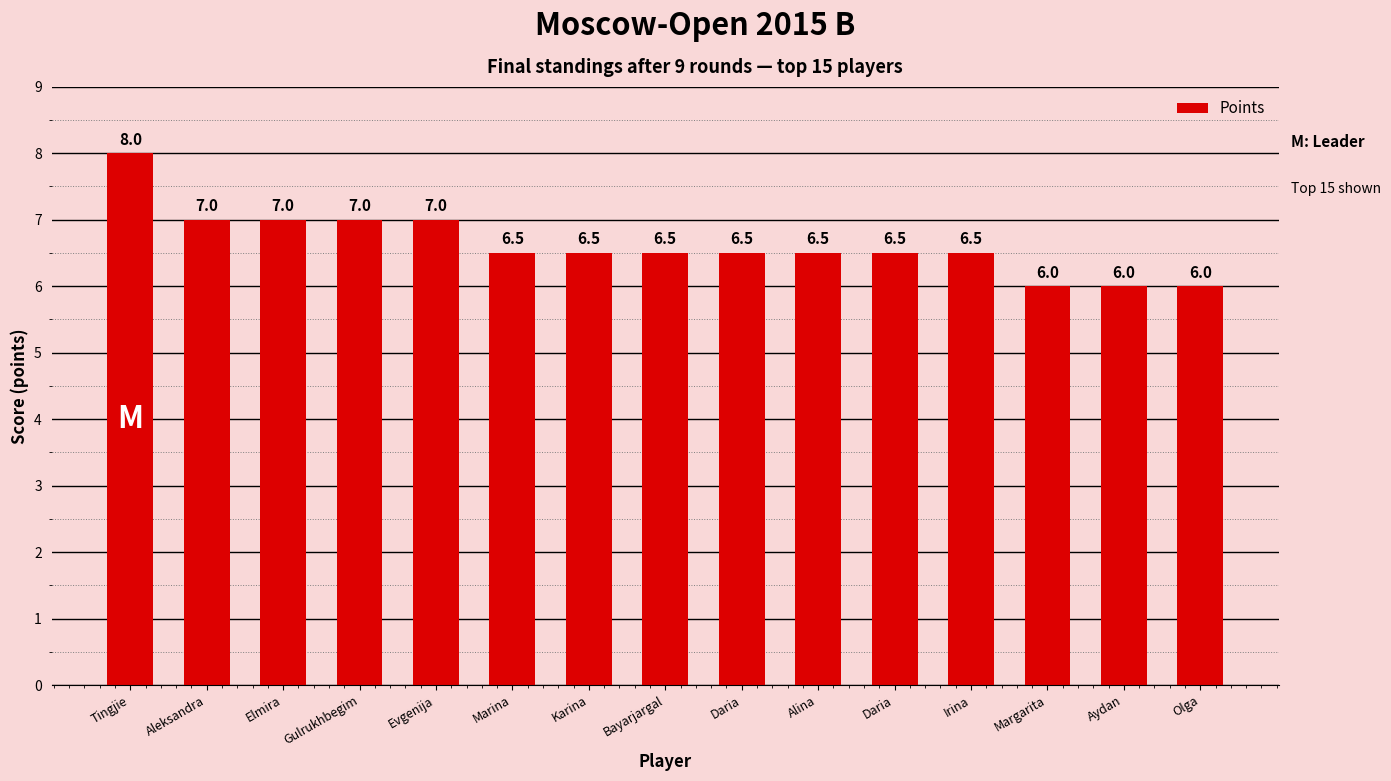

Rank the categories by value from lowest to highest.

Margarita, Aydan, Olga, Marina, Karina, Bayarjargal, Daria, Alina, Daria, Irina, Aleksandra, Elmira, Gulrukhbegim, Evgenija, Tingjie